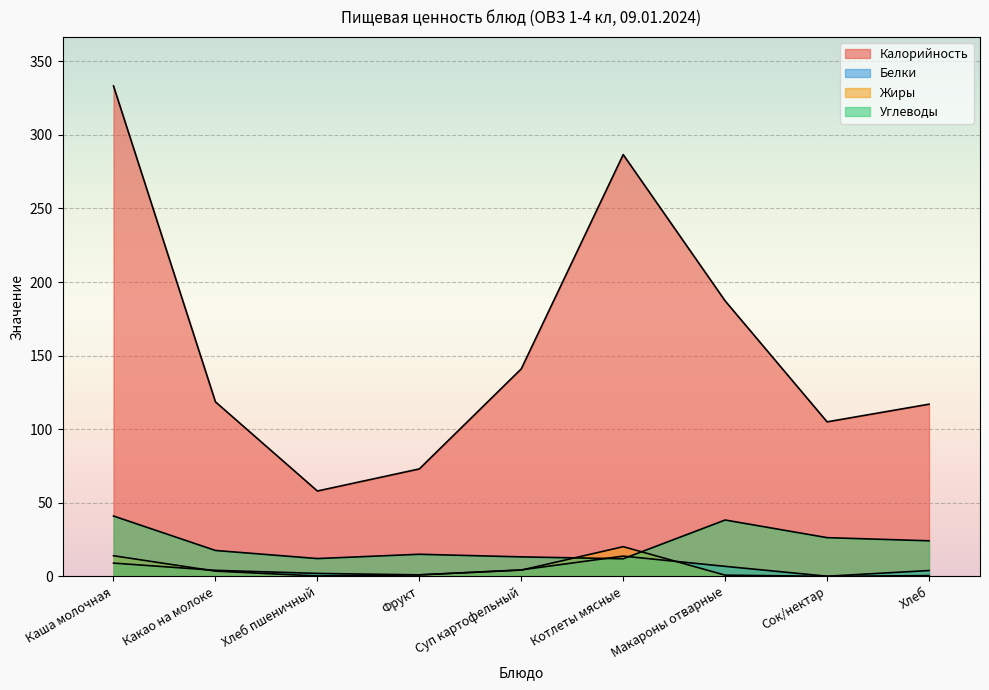

Which series has the largest range (max minus min)?

Калорийность